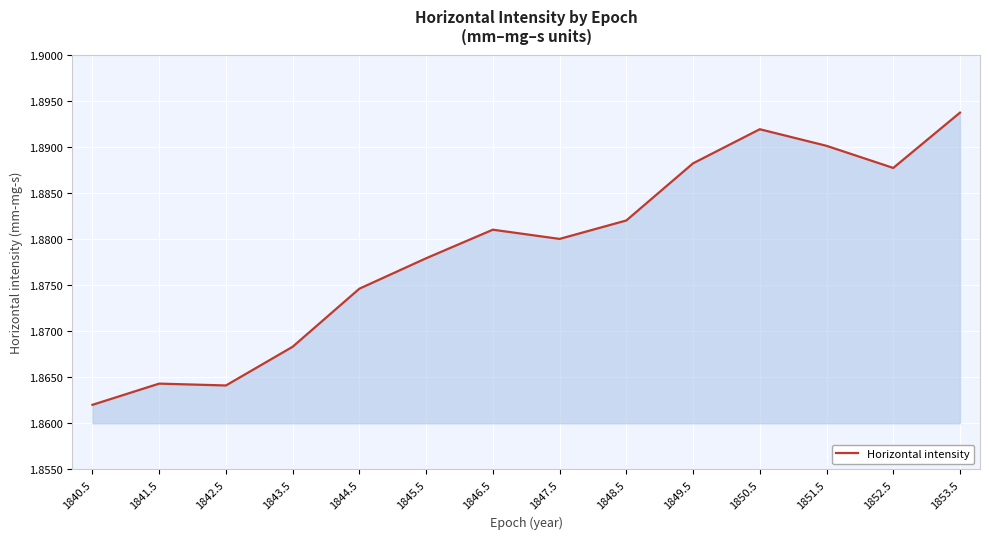

Which label corresponds to the largest value in the chart?

1853.5